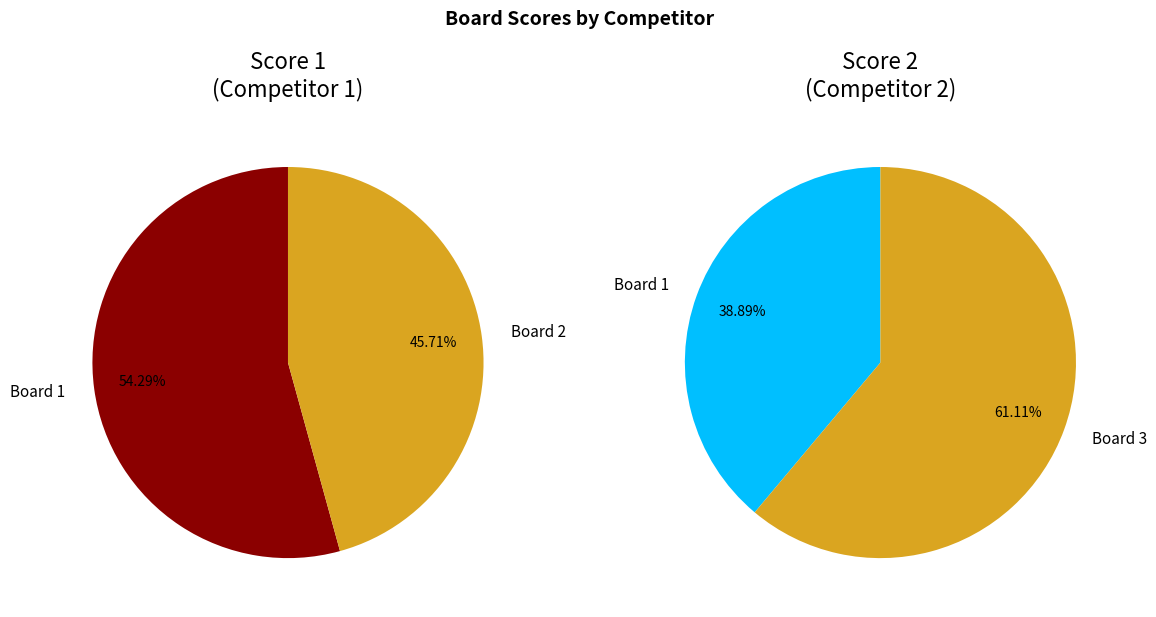

Combined, what portion of the pie is Board 3 and Board 1?

54.3%